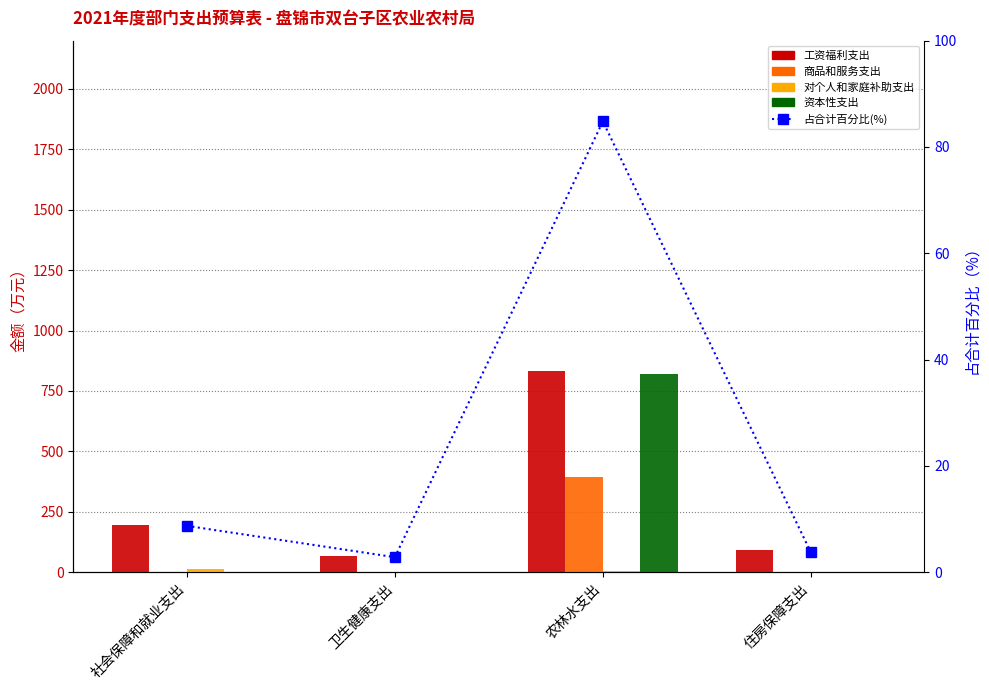

At which label does 对个人和家庭补助支出 reach its minimum?

卫生健康支出